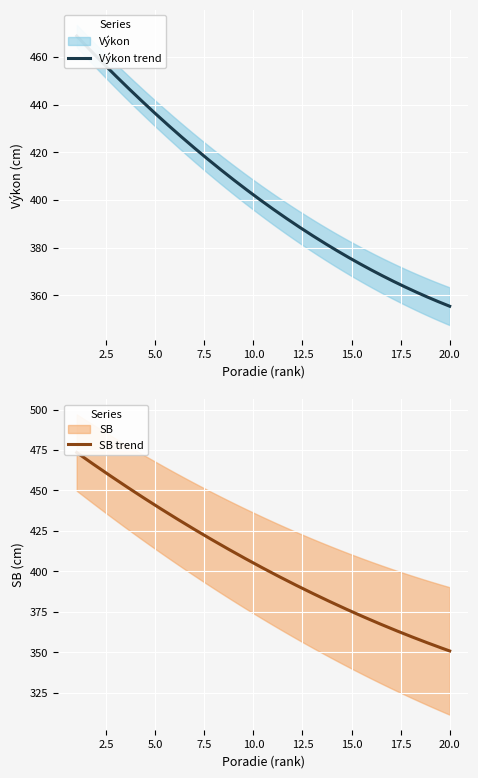

Which has a higher value, 20 or 5?

5